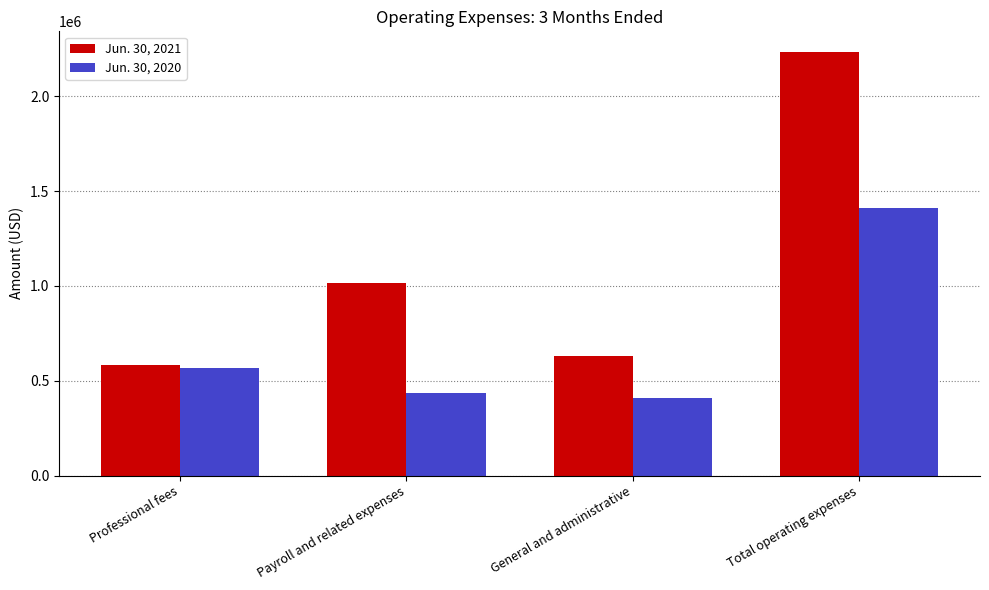

Reading left to right, what are all the values shown in this chart?

Jun. 30, 2021: Professional fees=583469	Payroll and related expenses=1016742	General and administrative=630068	Total operating expenses=2230279
Jun. 30, 2020: Professional fees=564284	Payroll and related expenses=436911	General and administrative=409223	Total operating expenses=1410418